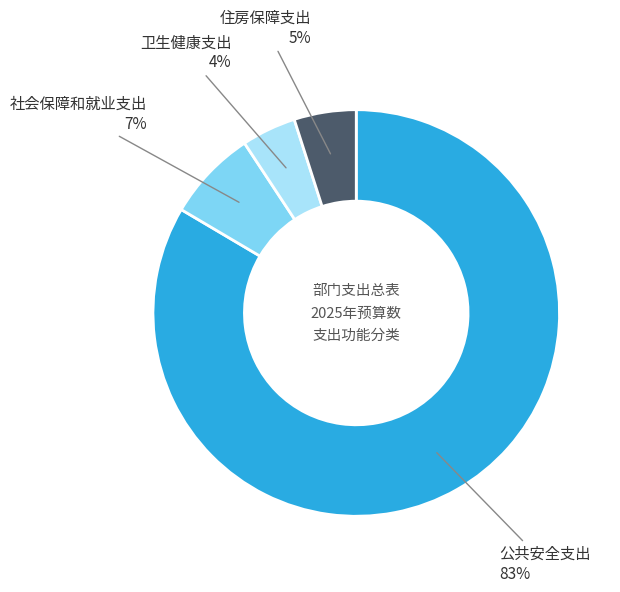

True or false: 社会保障和就业支出 accounts for 7% of the total.

True